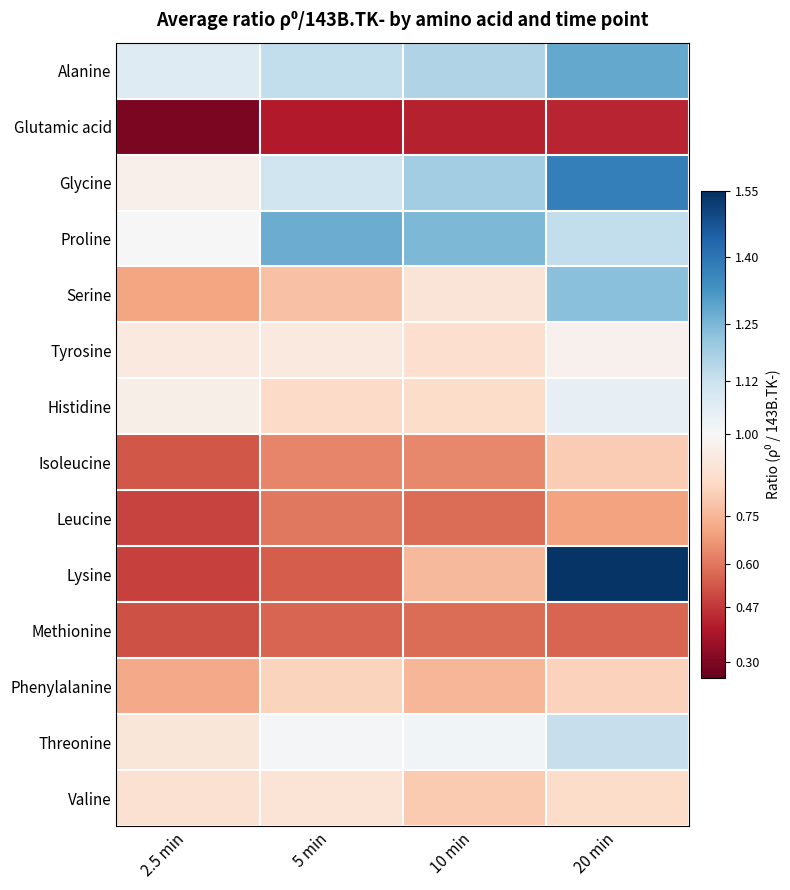

Reading right to left, transcribe all the data shown in this chart.

Alanine: 20 min=1.3	10 min=1.2	5 min=1.1	2.5 min=1.1
Glutamic acid: 20 min=0.4	10 min=0.4	5 min=0.4	2.5 min=0.3
Glycine: 20 min=1.4	10 min=1.2	5 min=1.1	2.5 min=1.0
Proline: 20 min=1.1	10 min=1.2	5 min=1.3	2.5 min=1.0
Serine: 20 min=1.2	10 min=0.9	5 min=0.8	2.5 min=0.7
Tyrosine: 20 min=1.0	10 min=0.9	5 min=0.9	2.5 min=0.9
Histidine: 20 min=1.0	10 min=0.9	5 min=0.9	2.5 min=1.0
Isoleucine: 20 min=0.8	10 min=0.6	5 min=0.6	2.5 min=0.5
Leucine: 20 min=0.7	10 min=0.6	5 min=0.6	2.5 min=0.5
Lysine: 20 min=1.5	10 min=0.8	5 min=0.5	2.5 min=0.5
Methionine: 20 min=0.6	10 min=0.6	5 min=0.6	2.5 min=0.5
Phenylalanine: 20 min=0.8	10 min=0.7	5 min=0.8	2.5 min=0.7
Threonine: 20 min=1.1	10 min=1.0	5 min=1.0	2.5 min=0.9
Valine: 20 min=0.9	10 min=0.8	5 min=0.9	2.5 min=0.9